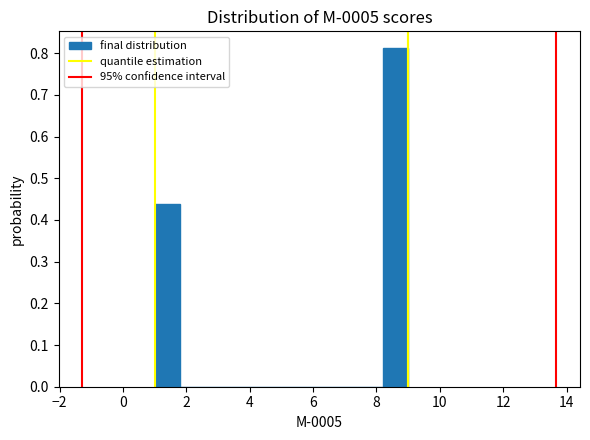

Over which range of the x-axis is the bar tallest?

8.2 to 9.0